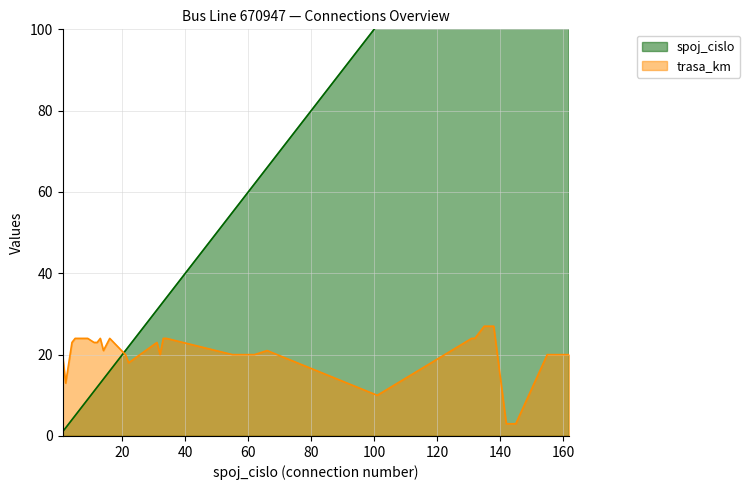

Reading left to right, what are all the values shown in this chart?

spoj_cislo: 1	2	4	5	8	9	11	12	13	14	16	21	22	31	32	33	34	55	56	59	62	66	101	131	132	135	136	137	138	142	143	144	145	155	156	159	162
trasa_km: 20	13	23	24	24	24	23	23	24	21	24	20	18	23	20	24	24	20	20	20	20	21	10	24	24	27	27	27	27	3	3	3	3	20	20	20	20